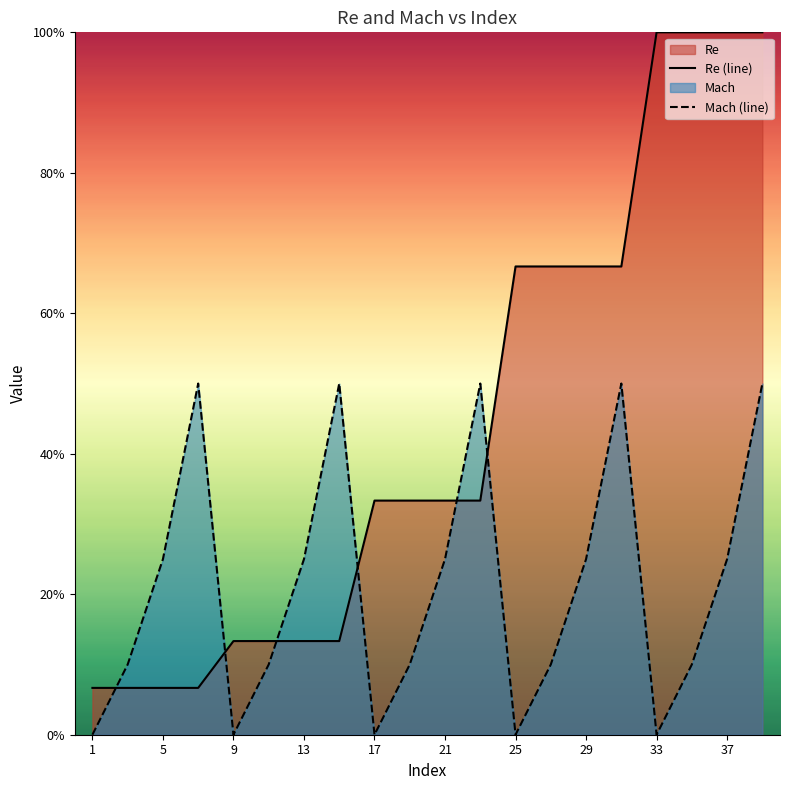

How many interior local valleys does the Mach (line) series have?

4